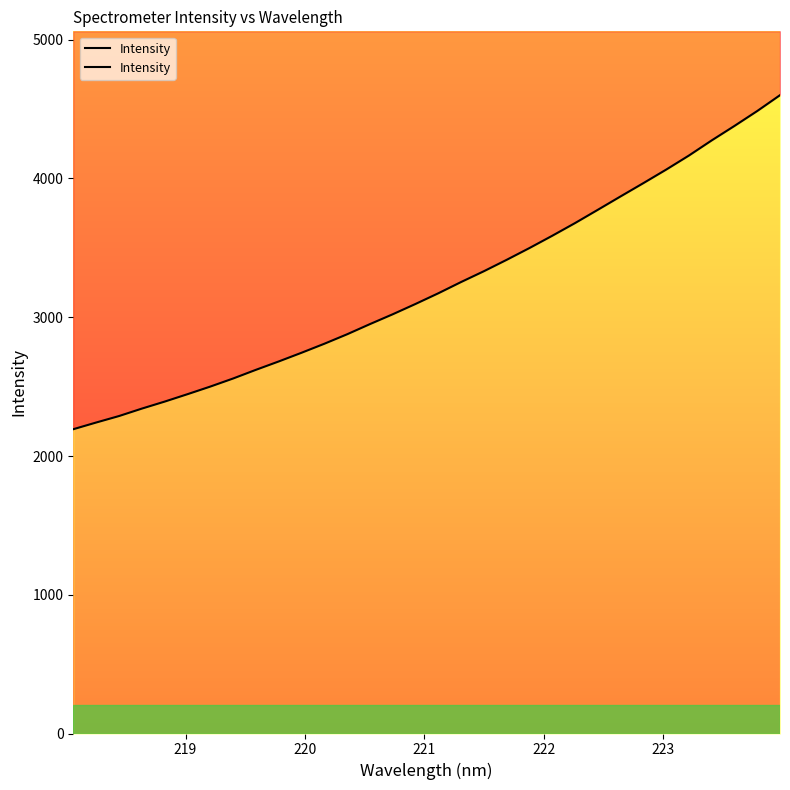

Is it true that the value at 222.6447 is 6315.4?

False